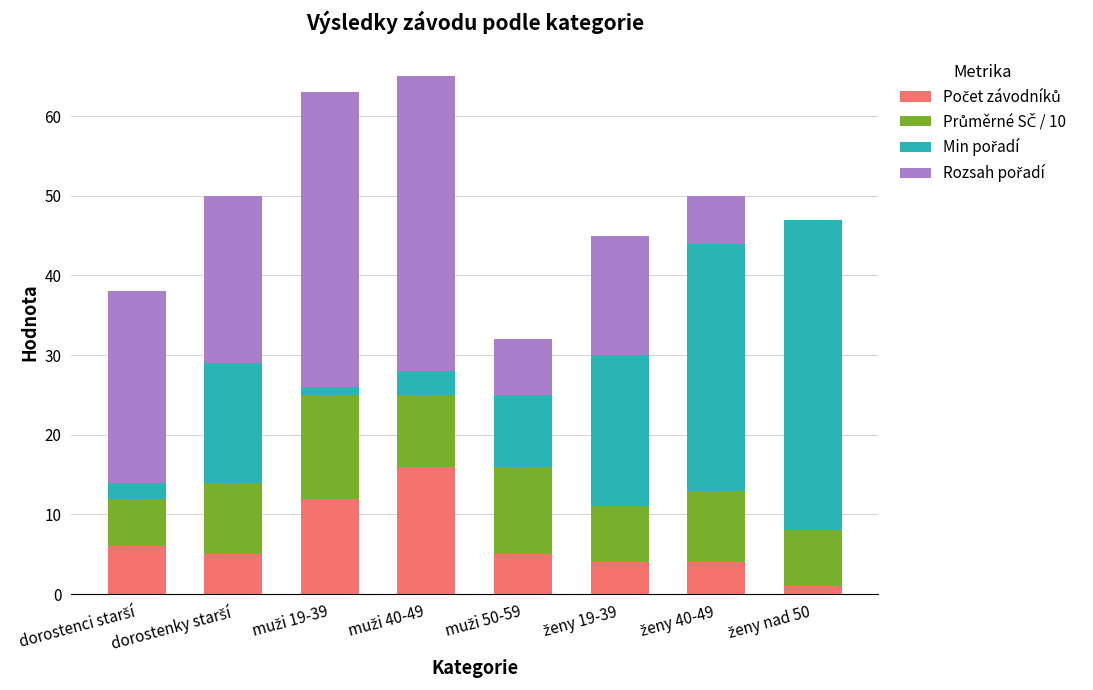

How many series are shown in this chart?

4